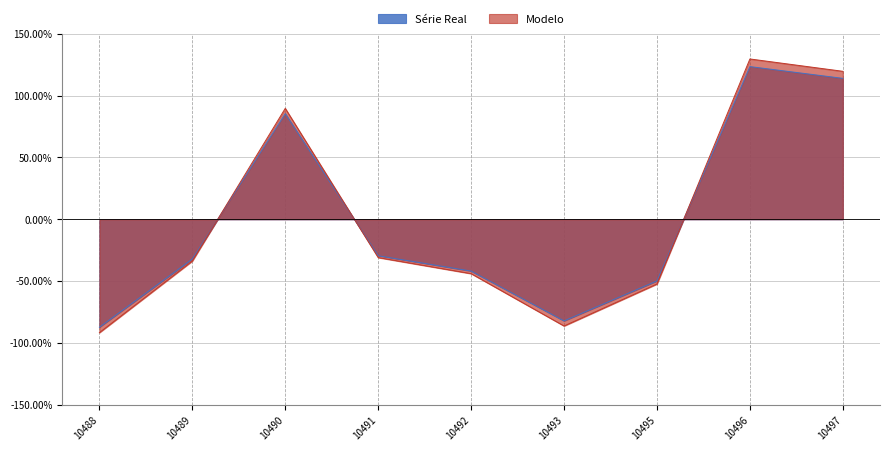

What is the difference between the maximum and second lowest values?

2.1